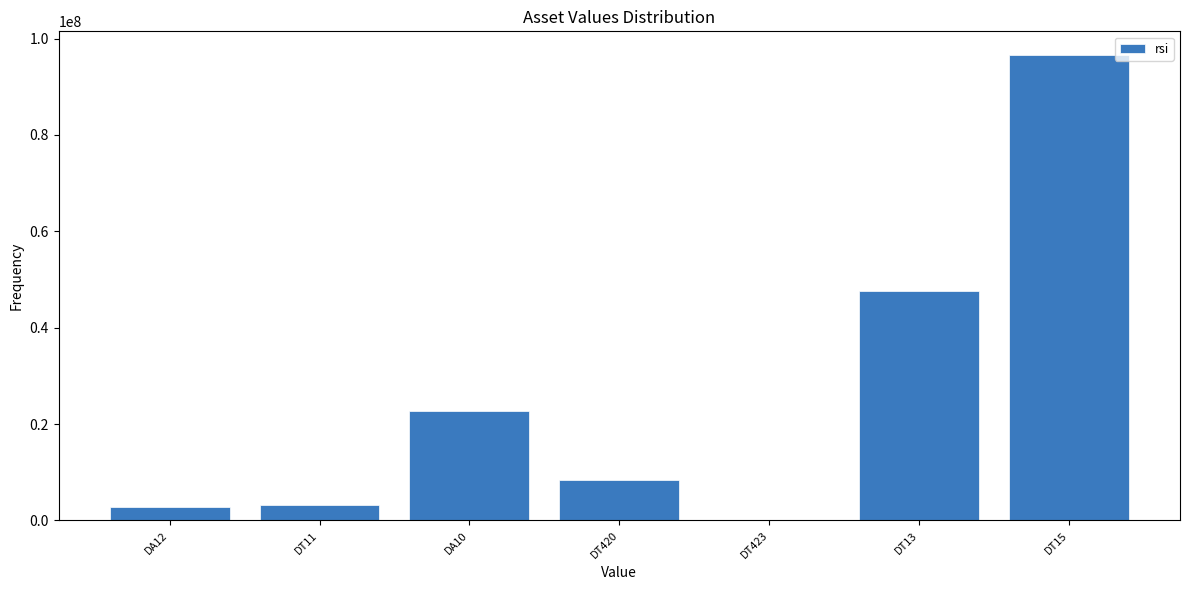

Reading left to right, transcribe all the data shown in this chart.

DA12=2818467	DT11=3288376	DA10=22801939	DT420=8475604	DT423=2122	DT13=47638865	DT15=96672853